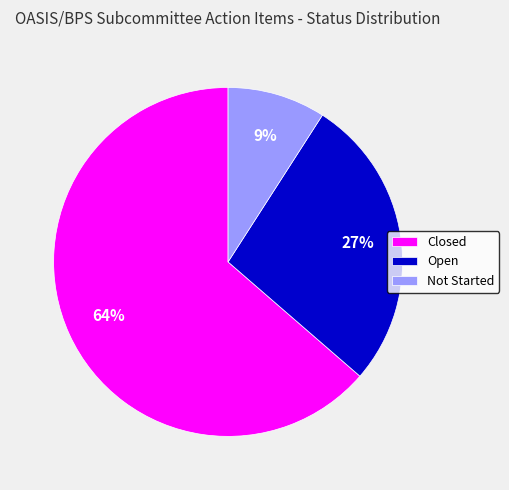

Which has a higher value, Open or Closed?

Closed